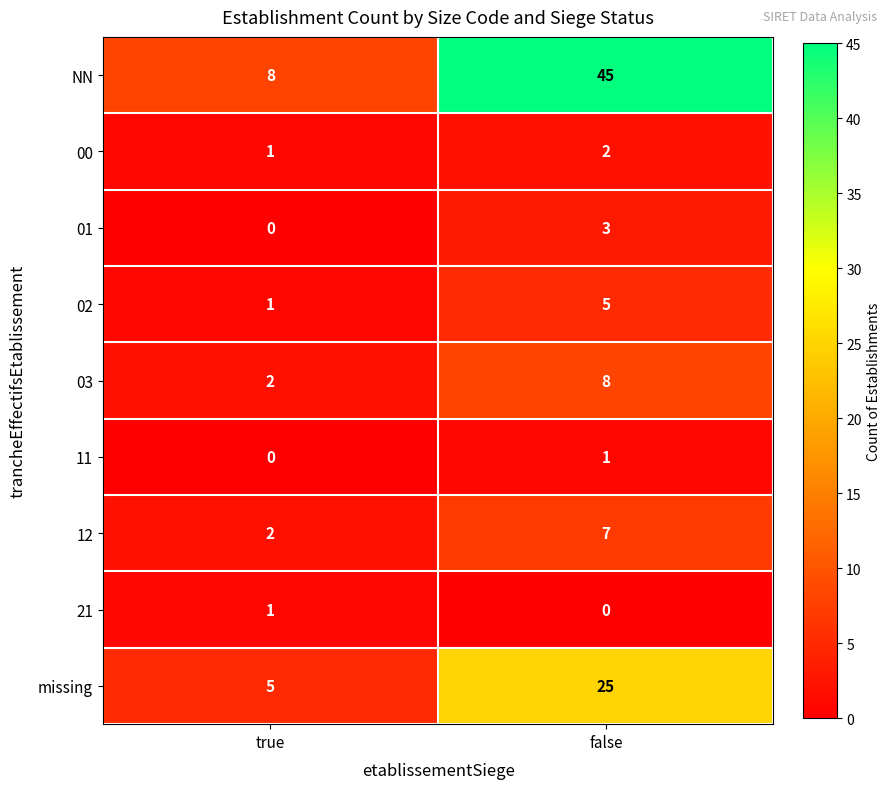

Read the 02 value at false.

5